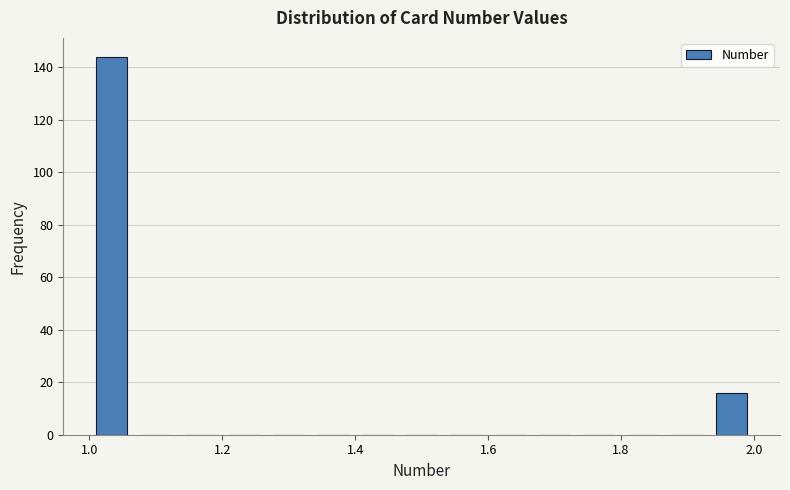

Read against the x-axis, roughly where is the centre of the tallest bar?

1.04